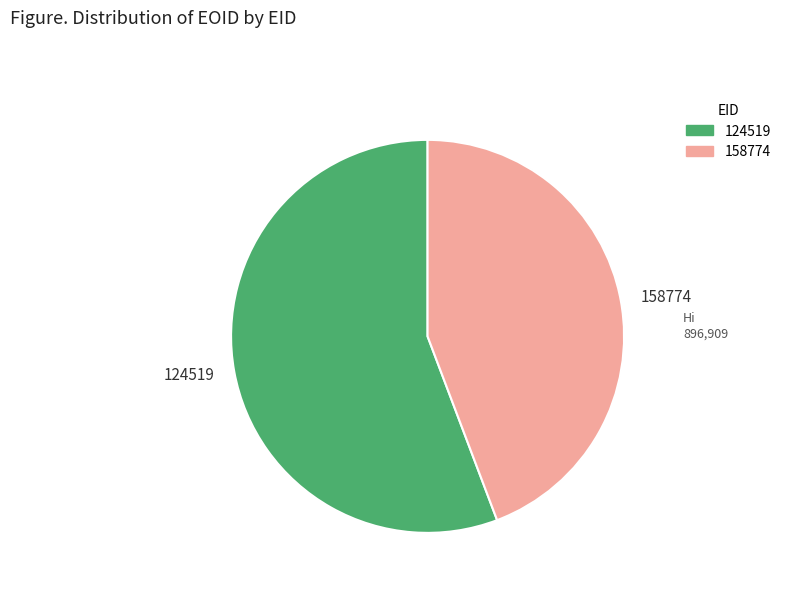

Is the sum of 124519 and 158774 greater than half?

Yes